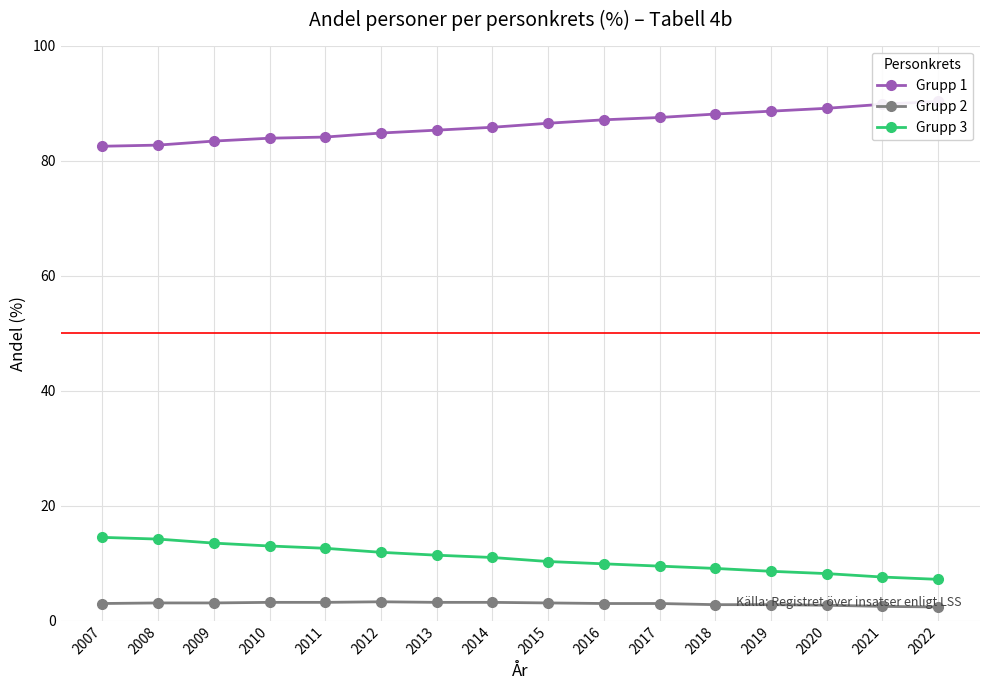

Is it true that Grupp 1 equals 116.8 at 2019?

False